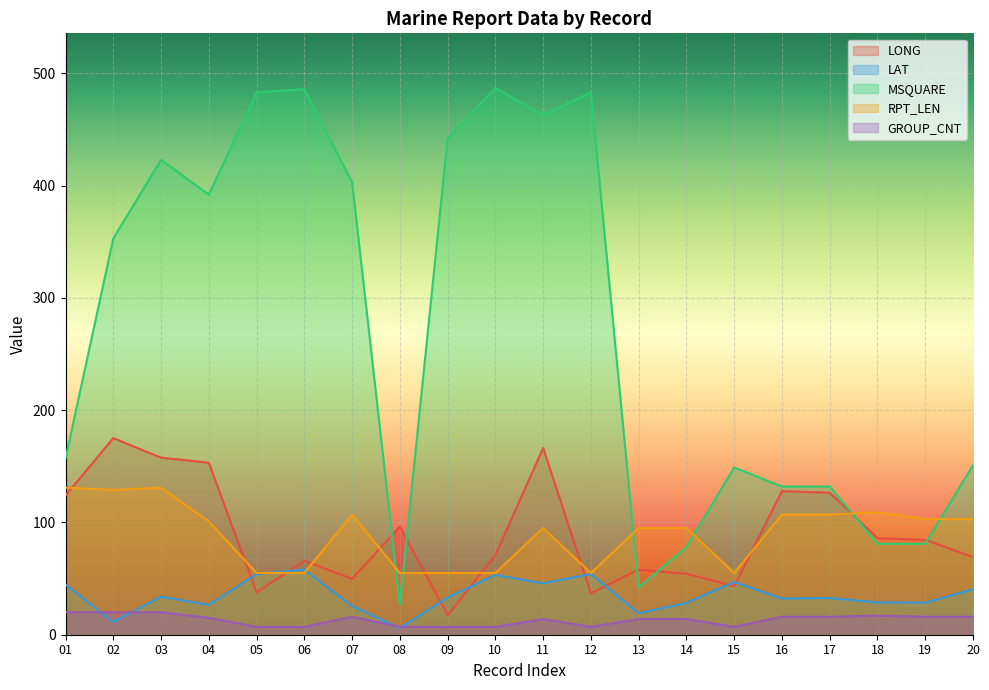

At which label is GROUP_CNT closest to 13?

11